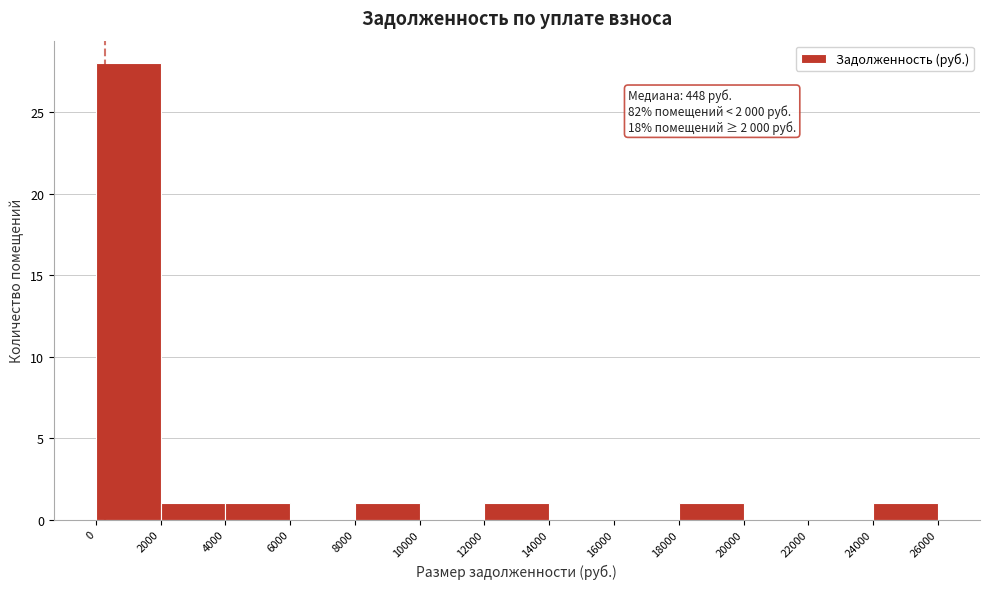

Which range on the x-axis has the tallest bar?

0 to 2000